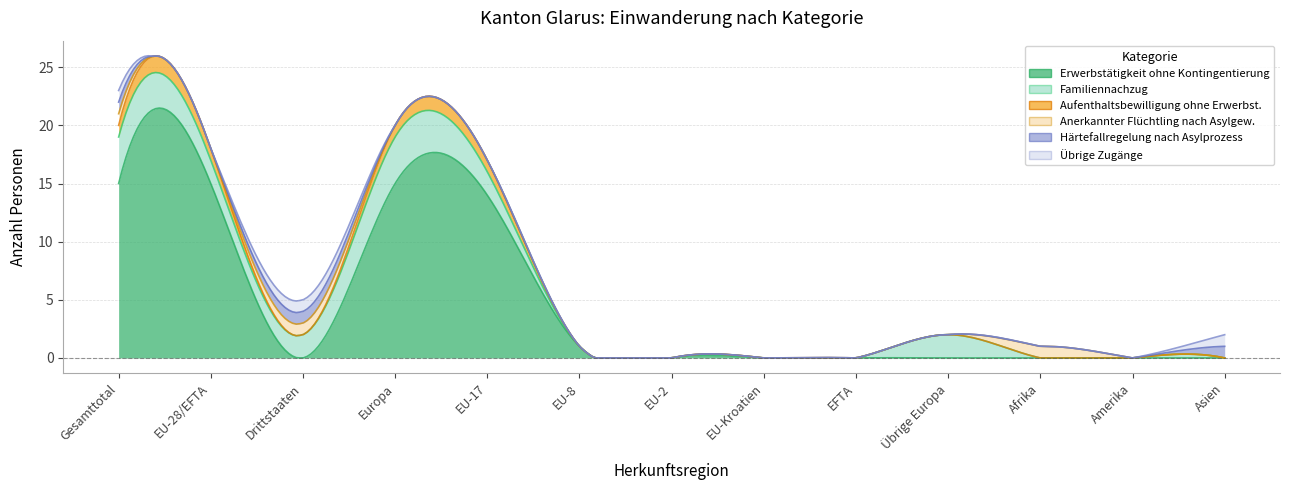

At which category does Erwerbstätigkeit ohne Kontingentierung reach its first local valley?

Drittstaaten